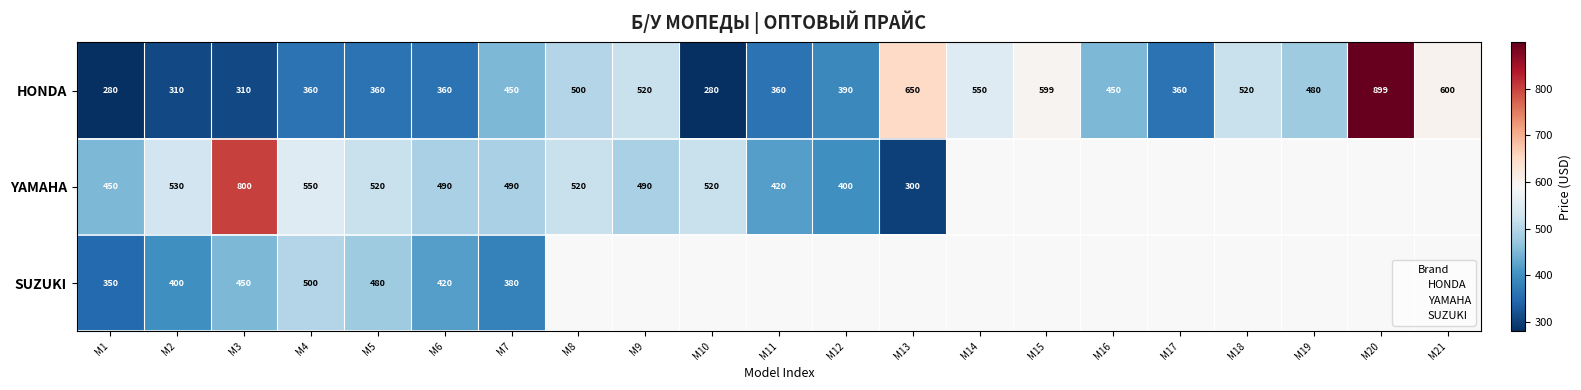

Which series changed the most between M1 and M12?

HONDA